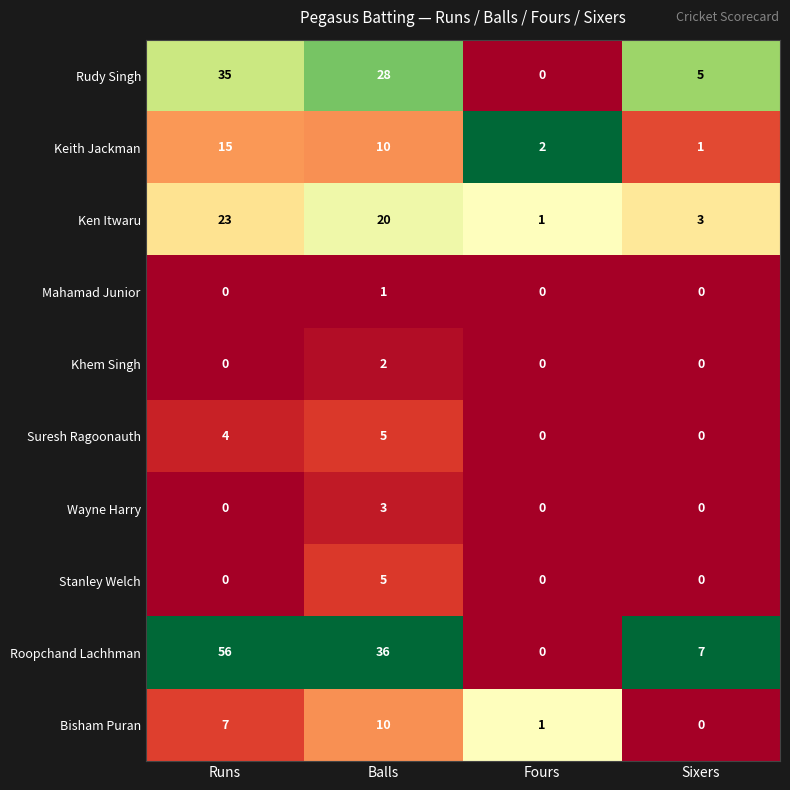

At which category is the sum across all series the highest?

Runs